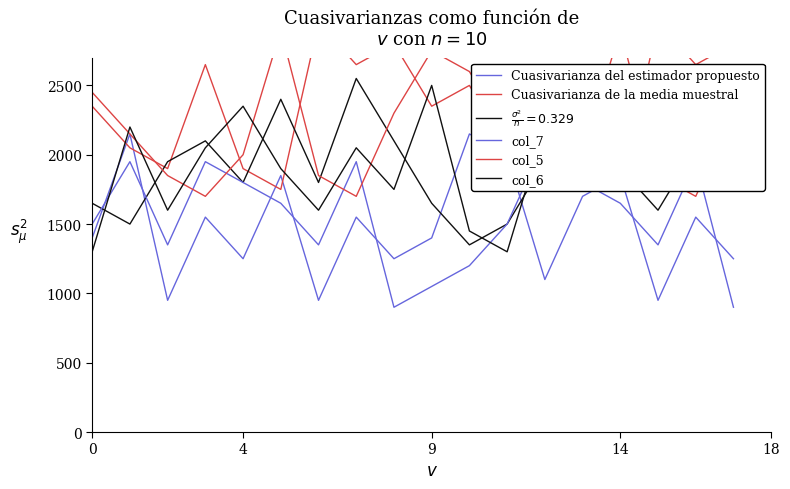

Which label corresponds to the smallest value in the chart?

8